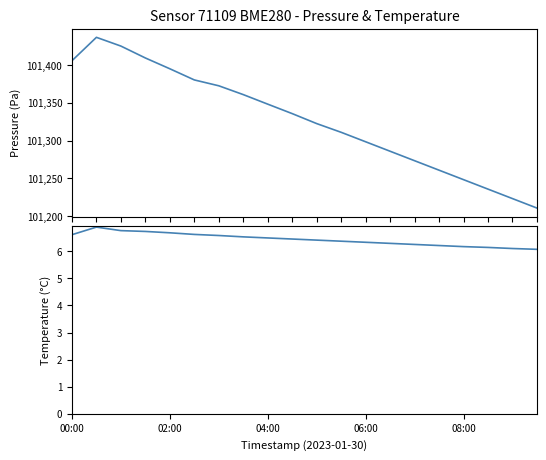

Count the number of data series in this chart.

2